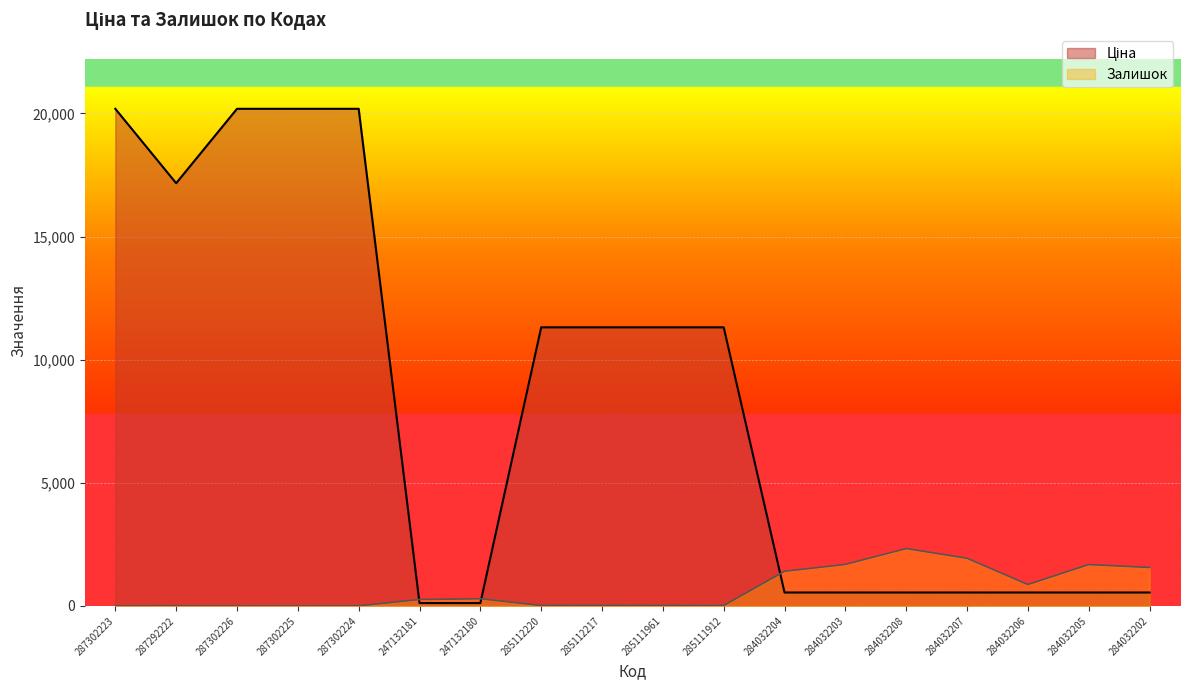

What is the label of the 4th point from the right?

284032207